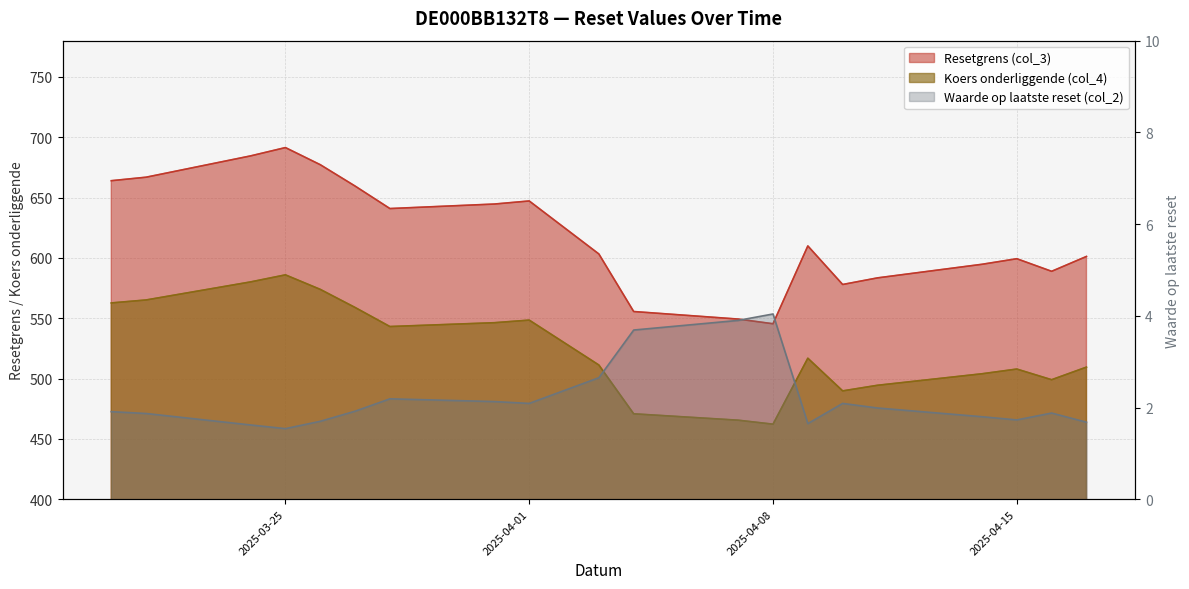

The value of Koers onderliggende (col_4) at 2025-04-09 is 708.8. True or false?

False